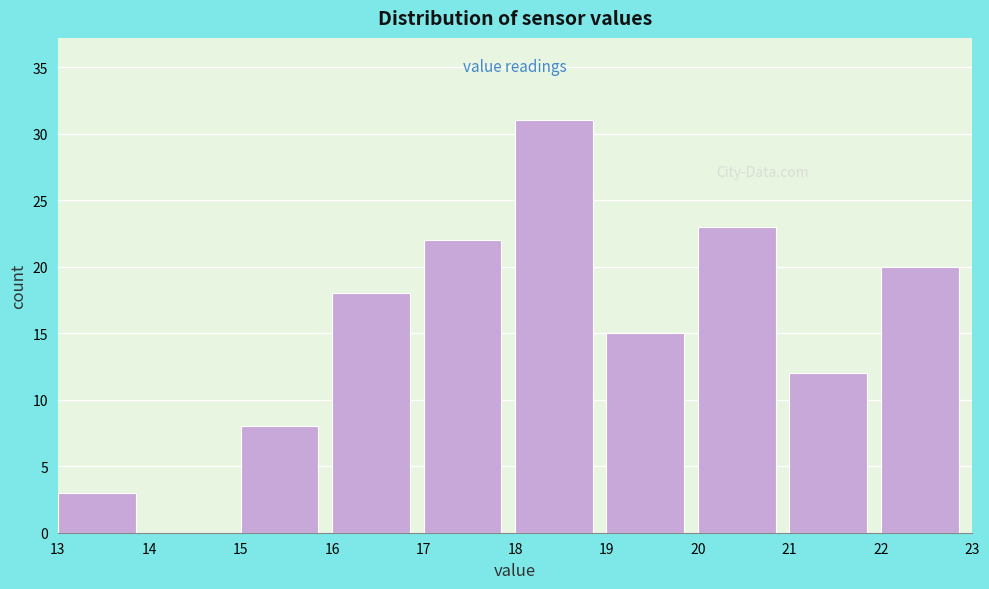

Reading left to right, transcribe this chart: for each bar, give the range it covers on the x-axis and its height. The values are not printed on the chart, so give them approximately, as read against the axis.

13 to 14: 3
14 to 15: 0
15 to 16: 8
16 to 17: 18
17 to 18: 22
18 to 19: 31
19 to 20: 15
20 to 21: 23
21 to 22: 12
22 to 23: 20